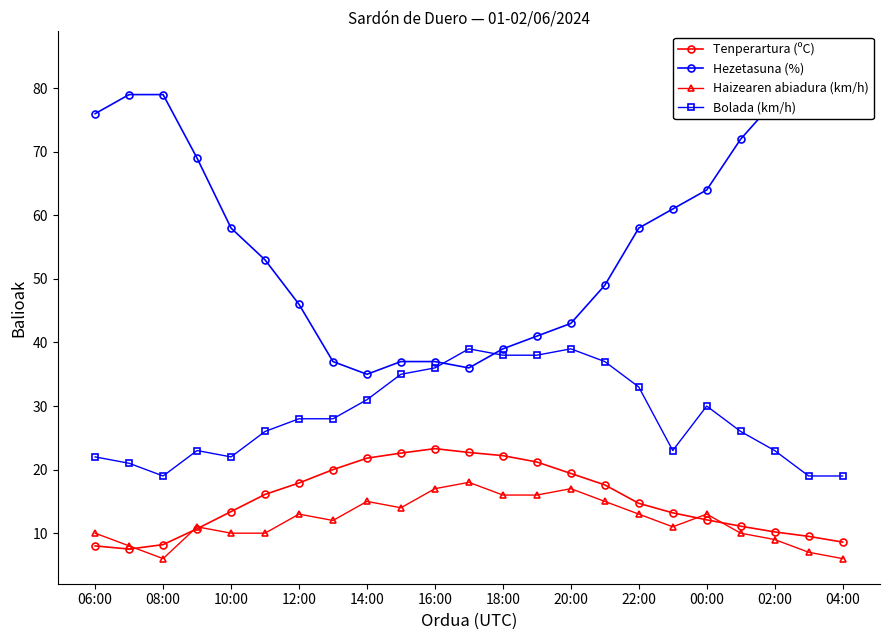

How many distinct data groups are displayed?

4